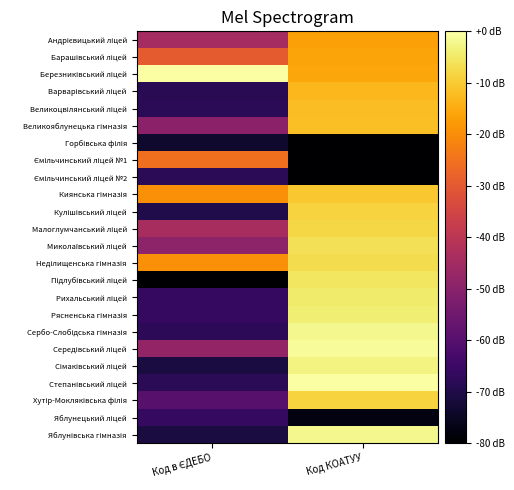

At which category is the sum across all series the highest?

Код КОАТУУ